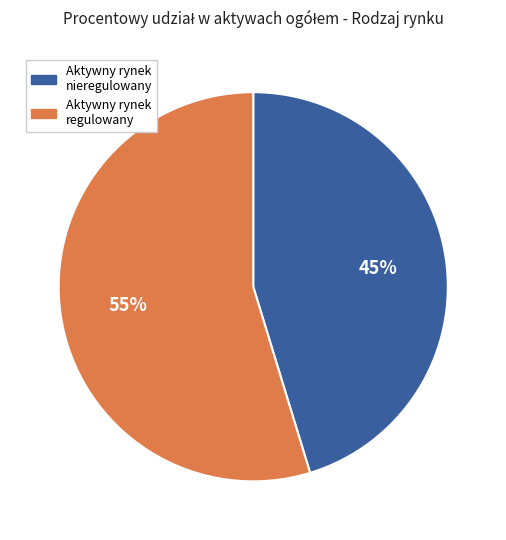

True or false: Aktywny rynek regulowany accounts for 67% of the total.

False